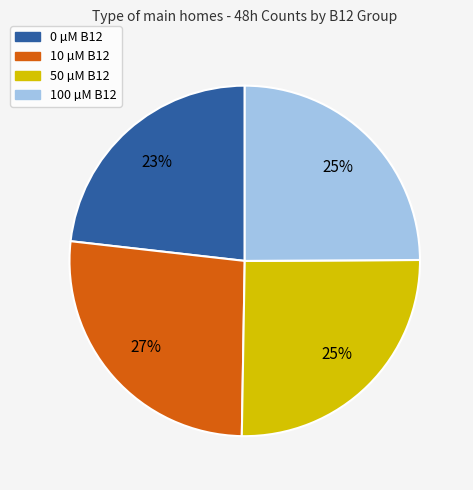

To the nearest percent, what is the average slice percentage?

25%